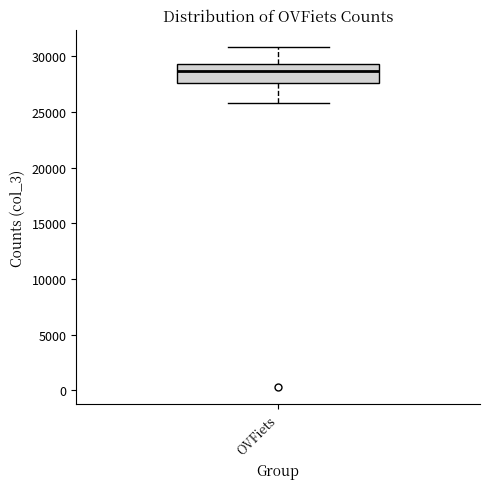

Where is the lower edge of the box for OVFiets on the y-axis? The values are not printed on the chart, so give them approximately, as read against the axis.

27500